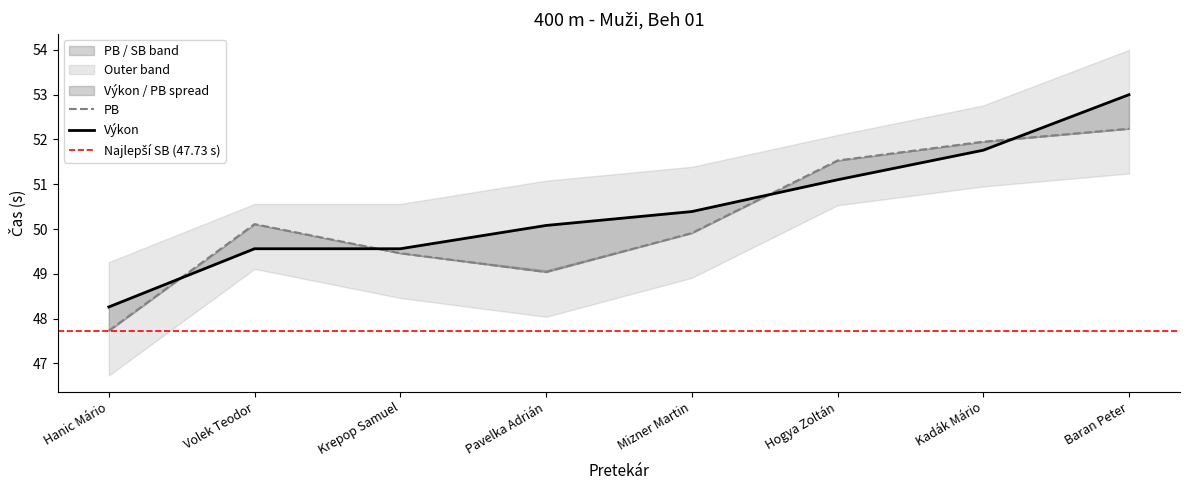

What position from the left is Pavelka Adrián?

4